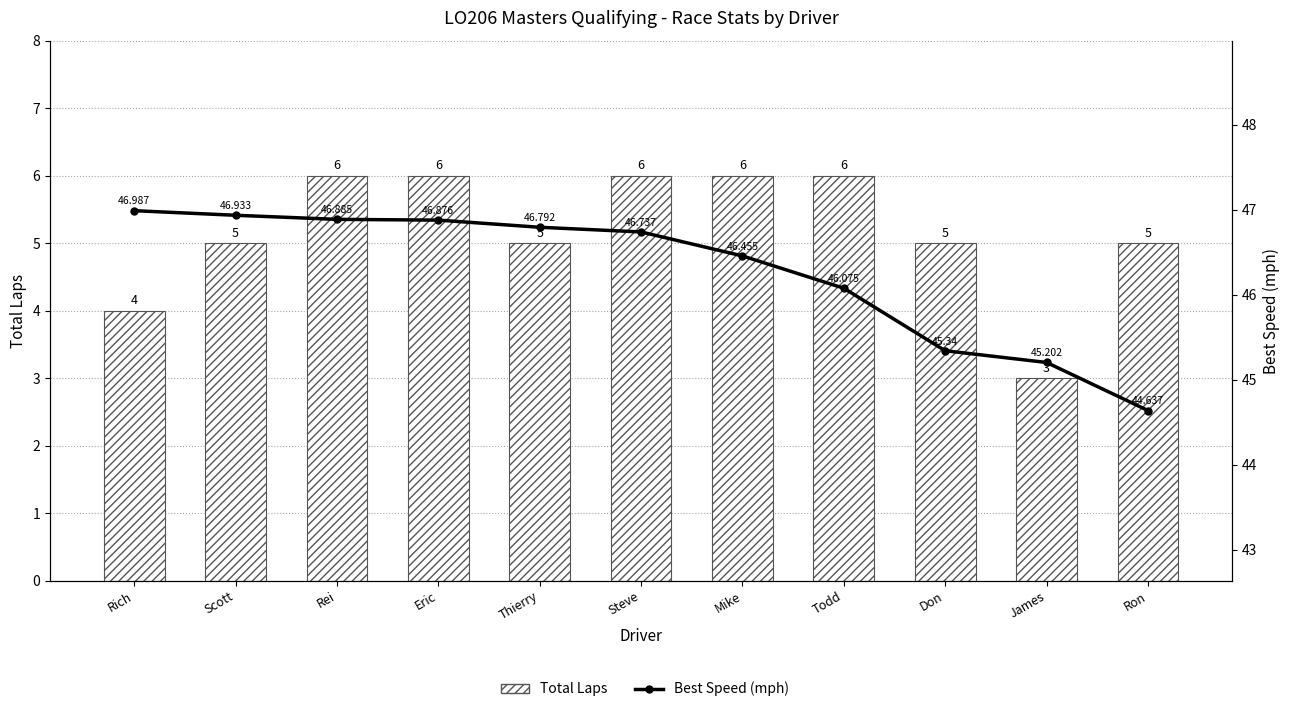

Reading right to left, extract all data points from this chart.

Total Laps: Ron=5.0	James=3.0	Don=5.0	Todd=6.0	Mike=6.0	Steve=6.0	Thierry=5.0	Eric=6.0	Rei=6.0	Scott=5.0	Rich=4.0
Best Speed (mph): Ron=44.6	James=45.2	Don=45.3	Todd=46.1	Mike=46.5	Steve=46.7	Thierry=46.8	Eric=46.9	Rei=46.9	Scott=46.9	Rich=47.0